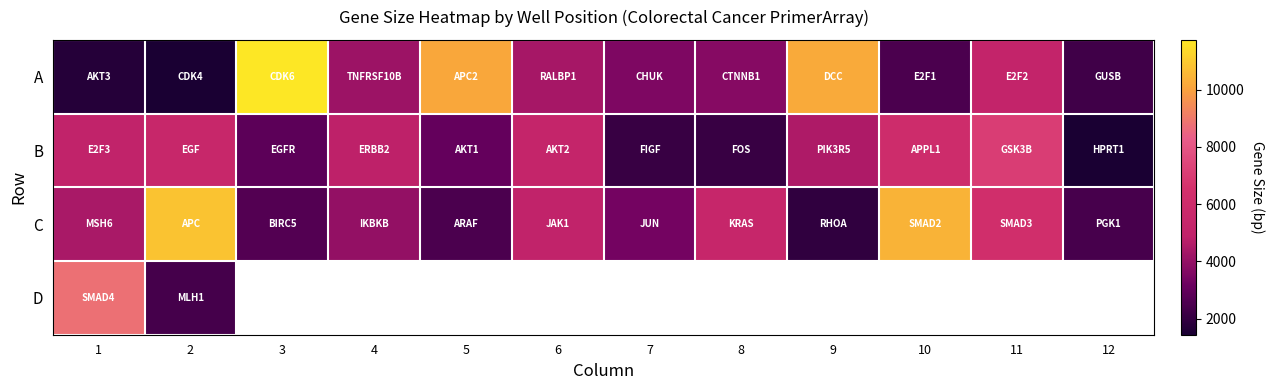

At which category is the sum across all series the highest?

2